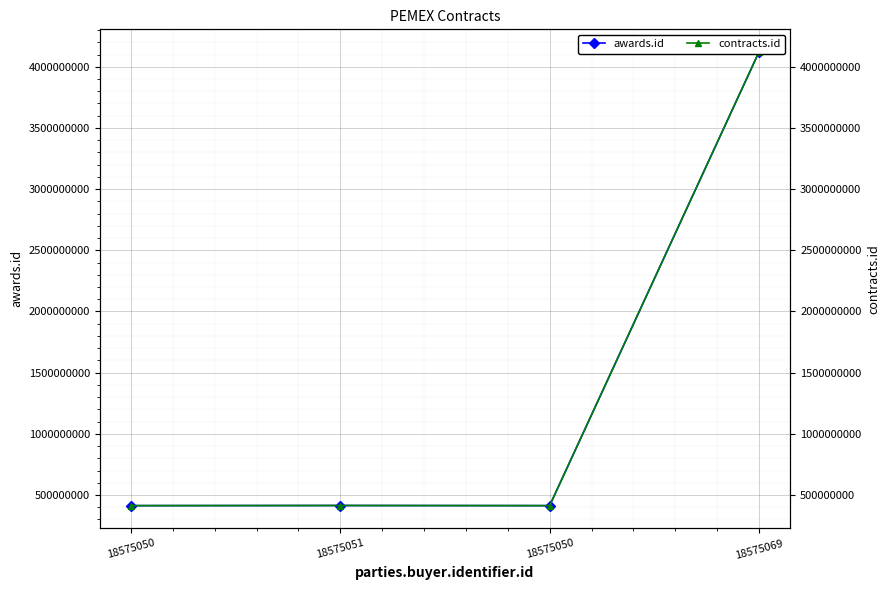

At how many categories does at least one series exceed 3642047557?

1